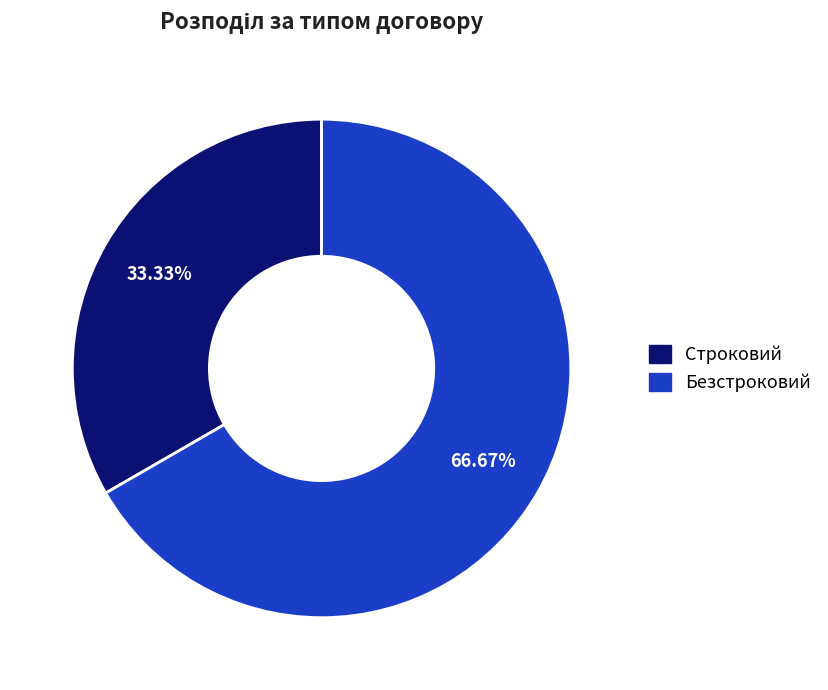

Between Безстроковий and Строковий, which is larger?

Безстроковий